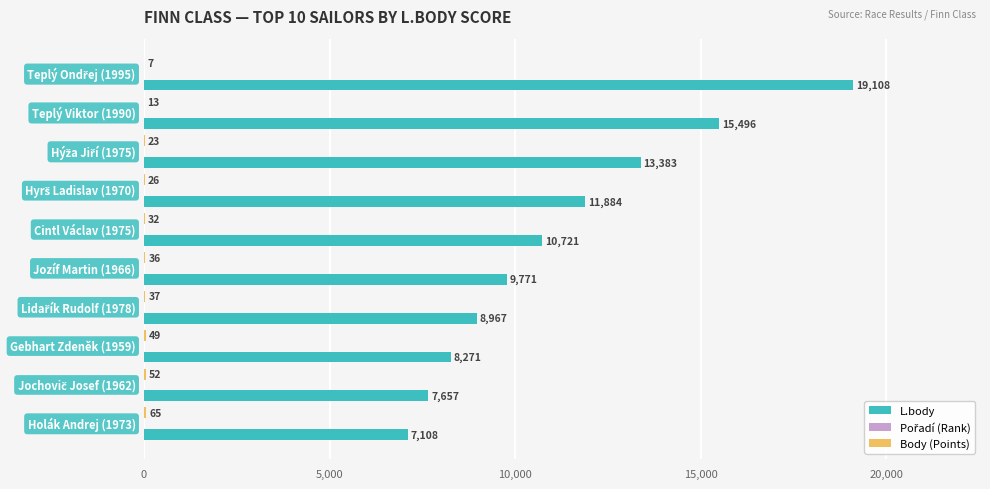

Which series has the largest total across all categories?

L.body